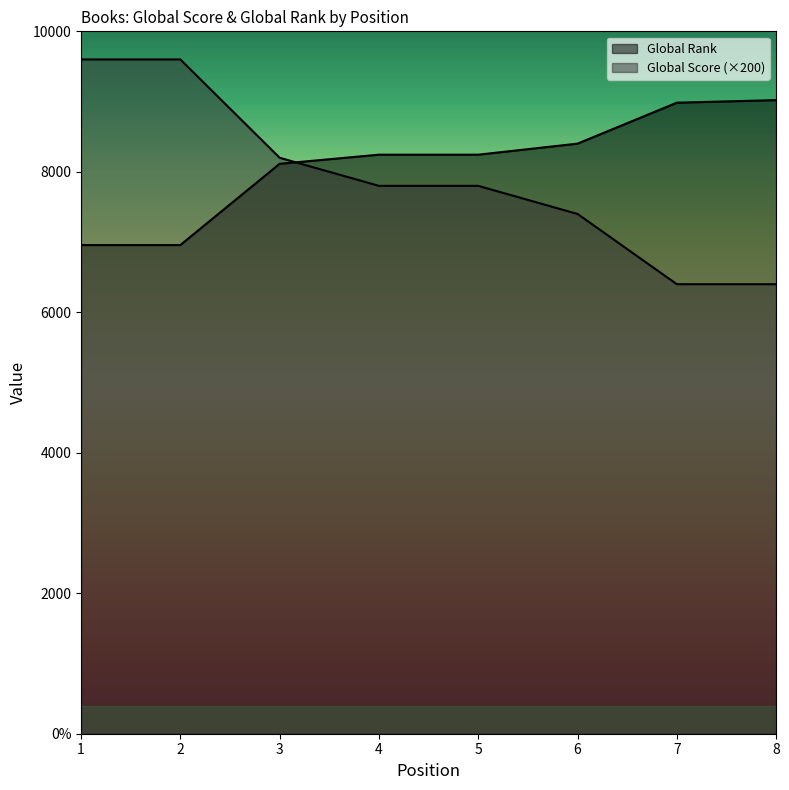

What are all the series names shown in the legend?

Global Score, Global Rank